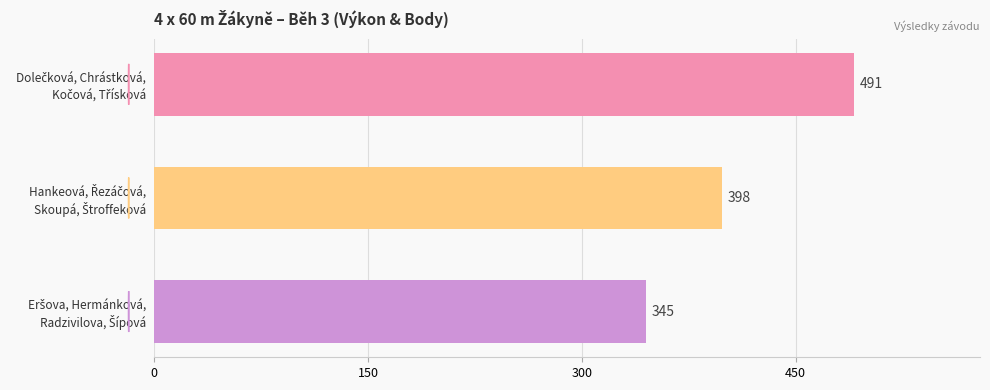

How many values are below 398?

1